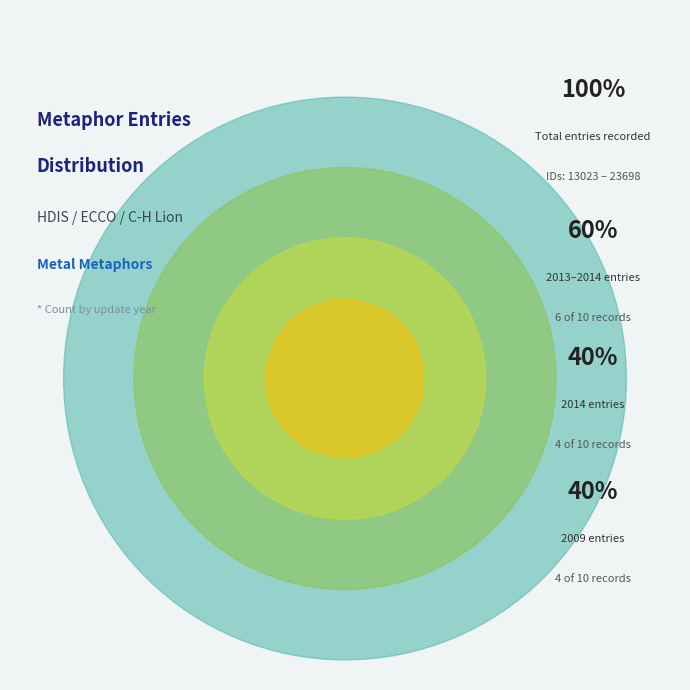

Is 2009-09-14 the majority of the pie?

No